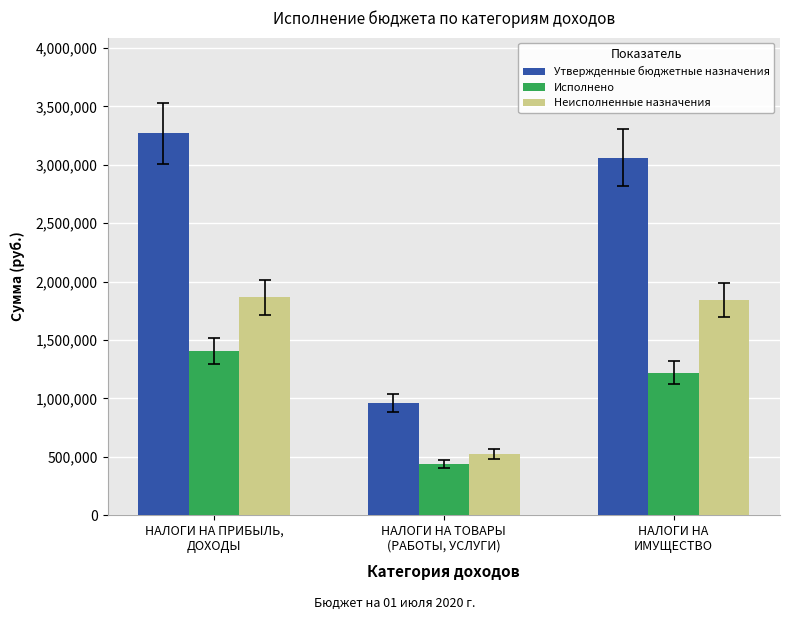

How many data points does each series have?

3